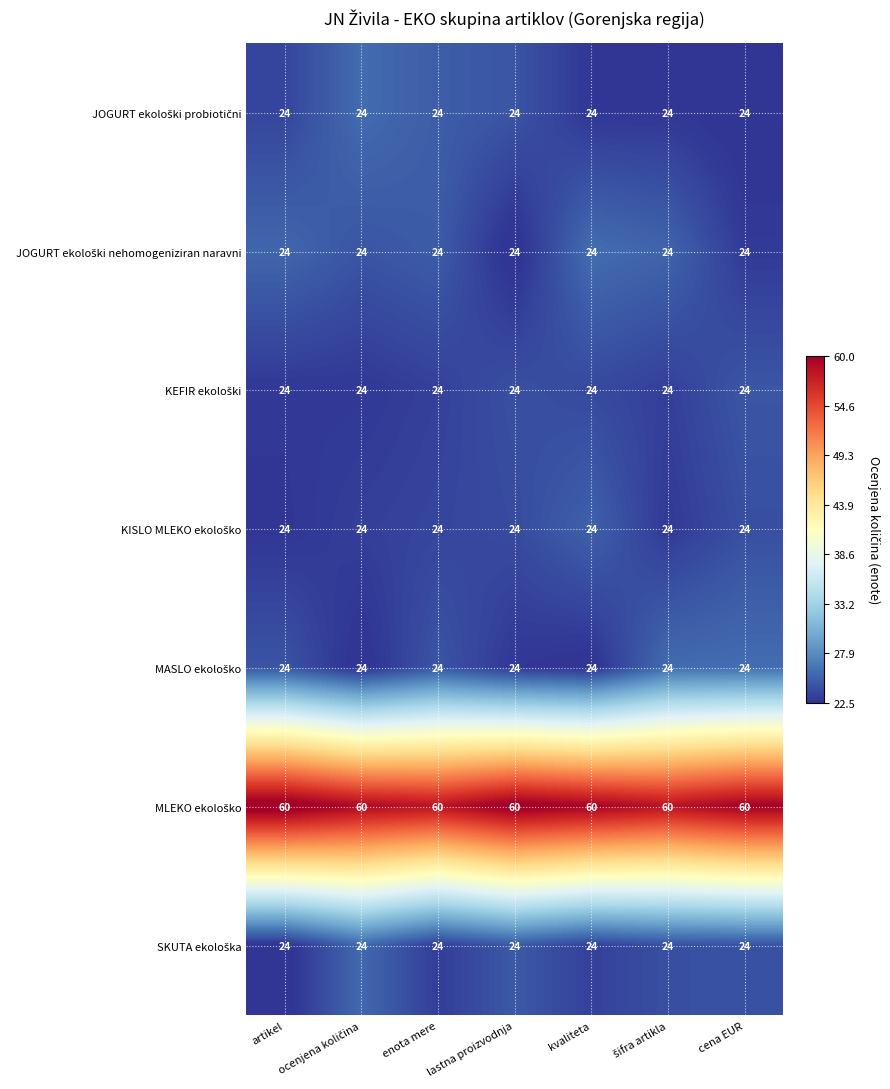

How many categories are shown in the chart?

7